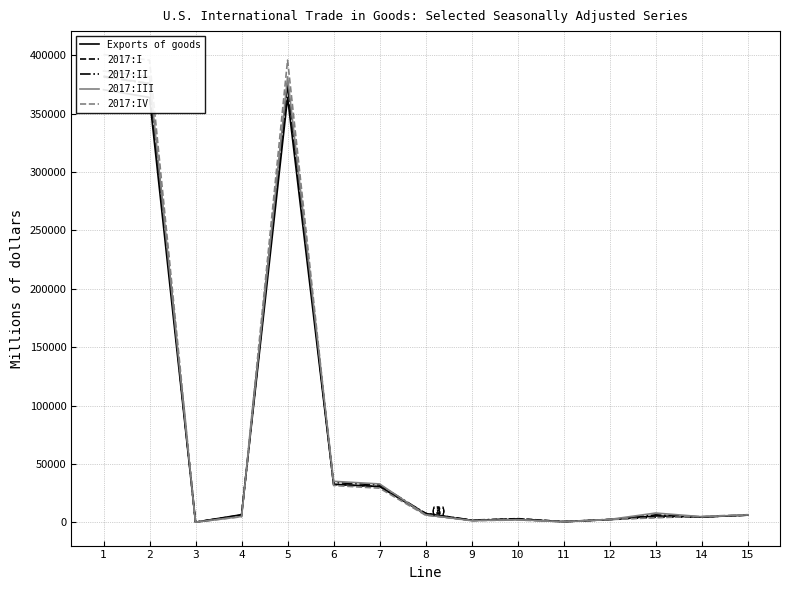

At which category is the sum across all series the highest?

1